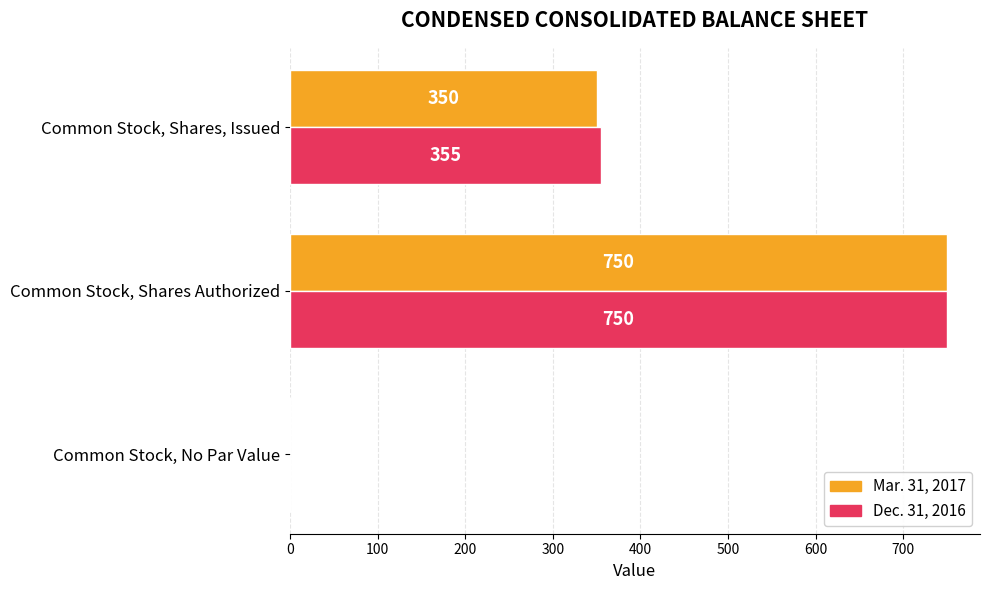

The Dec. 31, 2016 series shows 126 at Common Stock, Shares, Issued. True or false?

False